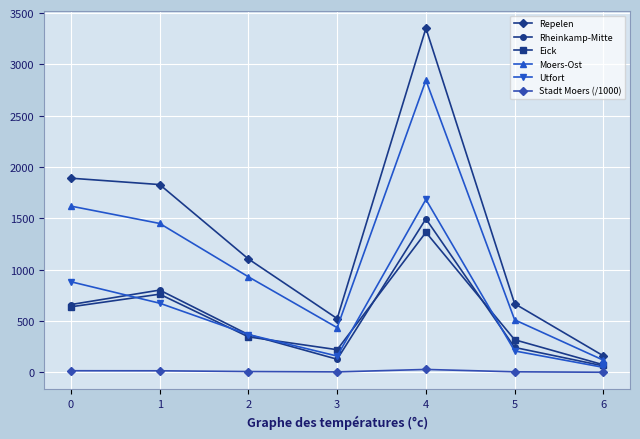

Rank the series by their maximum value, from lowest to highest.

Stadt Moers (/1000), Eick, Rheinkamp-Mitte, Utfort, Moers-Ost, Repelen